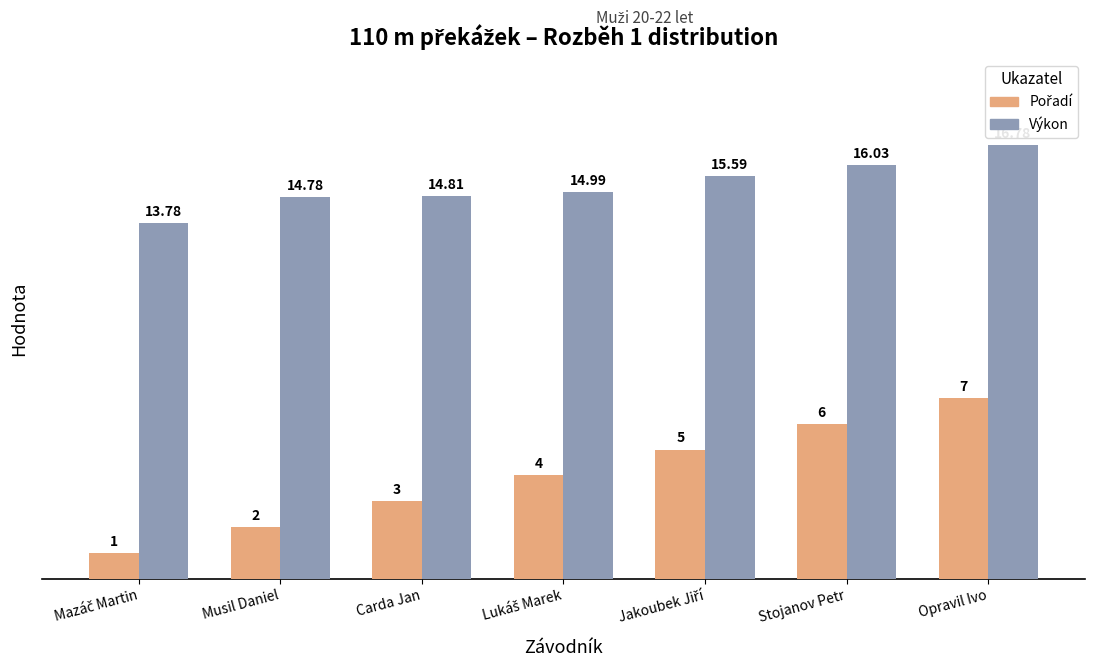

How many groups of bars are there?

7